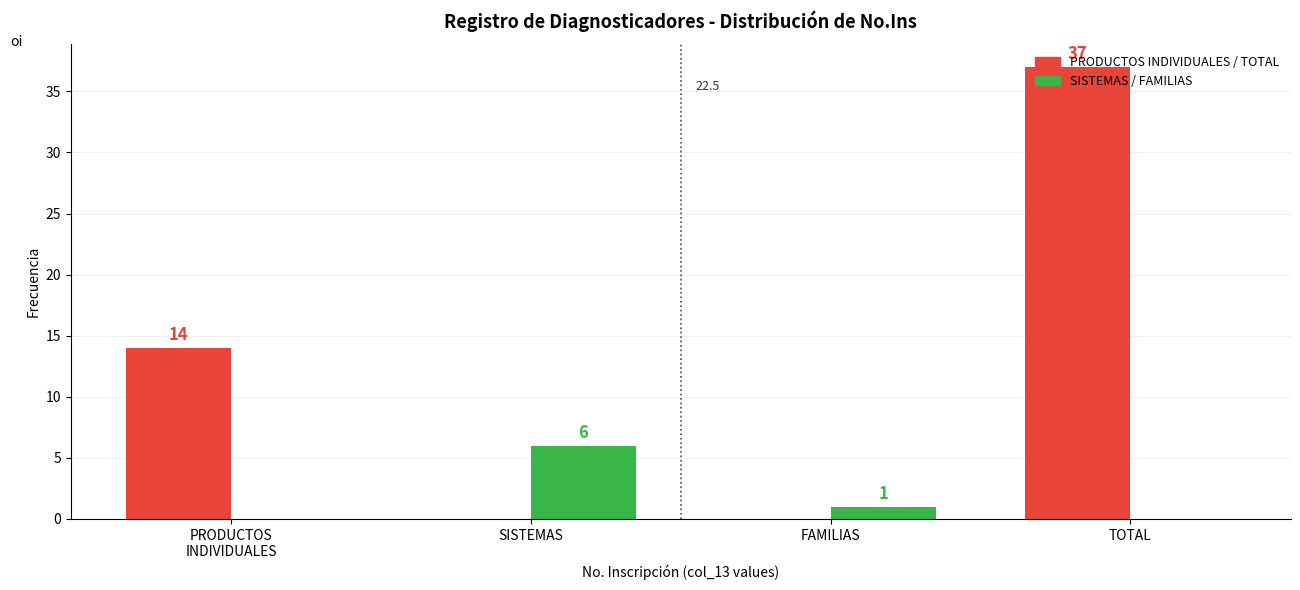

Which category has the highest value across all series?

TOTAL